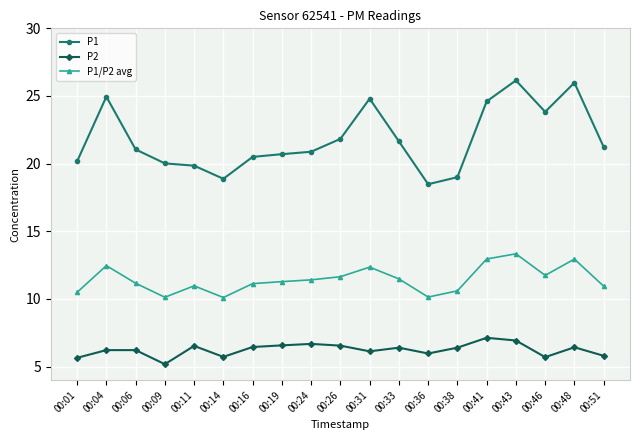

At how many categories does at least one series exceed 12?

19